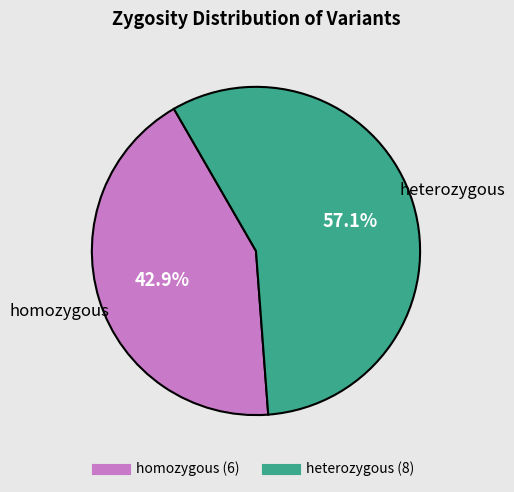

Is there a majority slice in this chart?

Yes